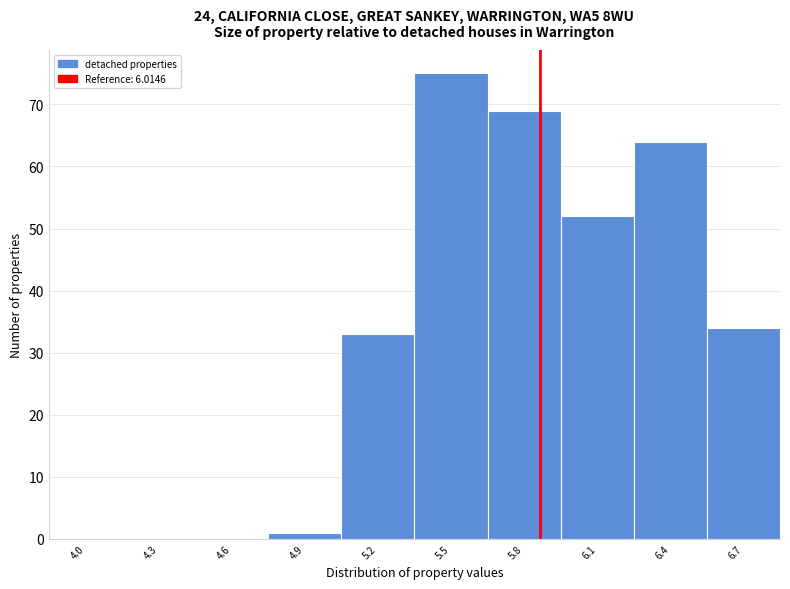

Reading left to right, list all the values displayed in this chart.

4.0=0	4.3=0	4.6=0	4.9=1	5.2=33	5.5=75	5.8=69	6.1=52	6.4=64	6.7=34